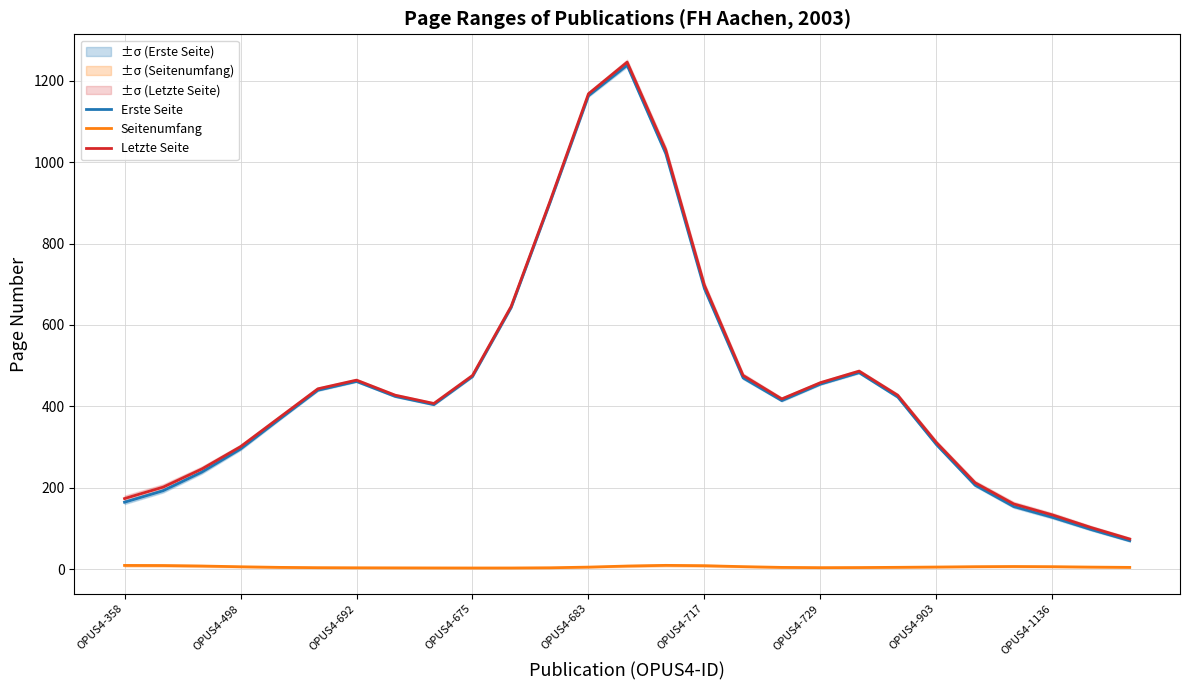

The value of Erste Seite at 22 is 206.3. True or false?

True